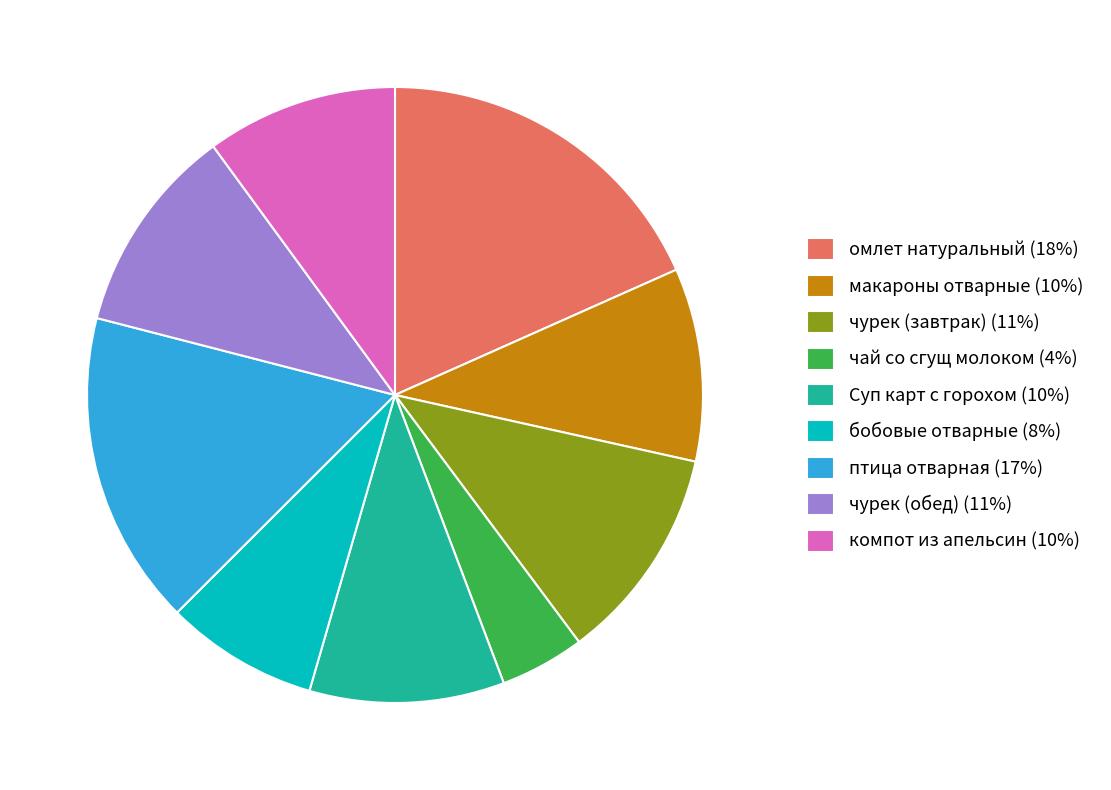

Is компот из апельсин the majority of the pie?

No